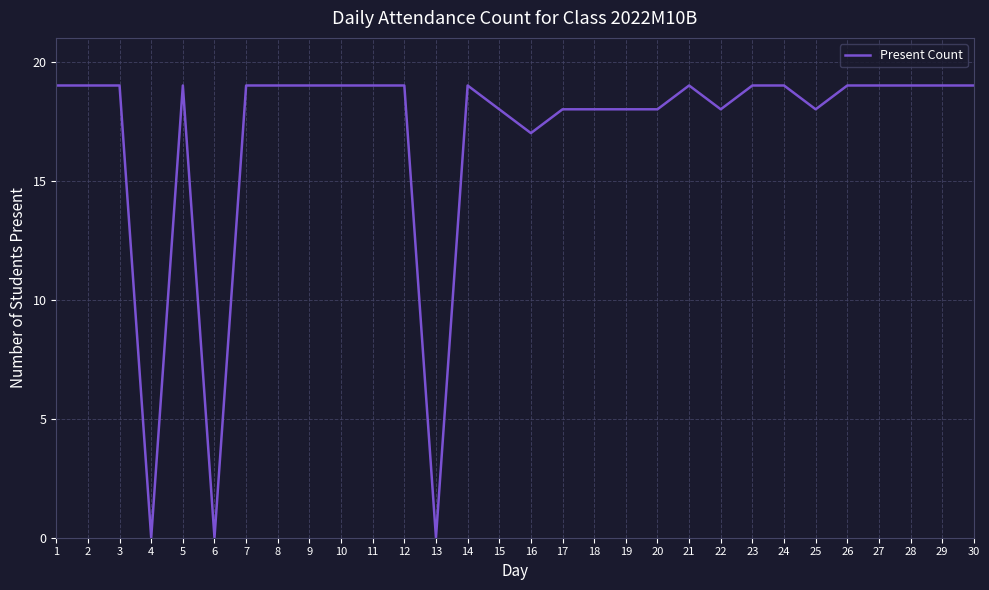

Does the chart display data point markers on the line(s)?

No